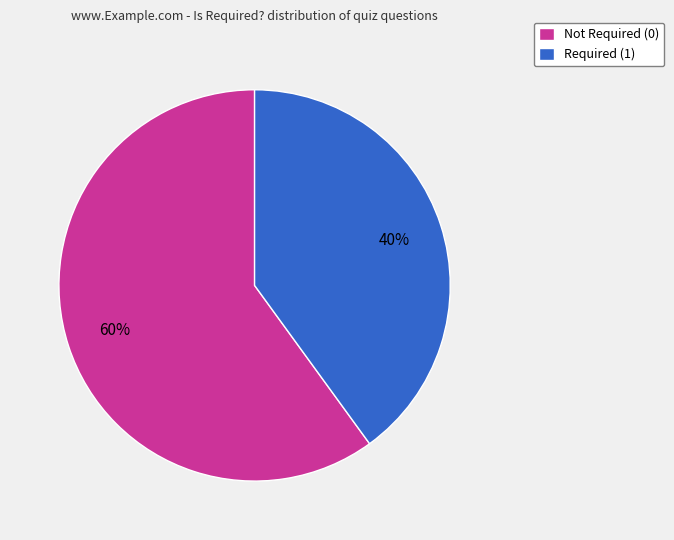

Which category has the biggest portion of the pie?

Not Required (0)